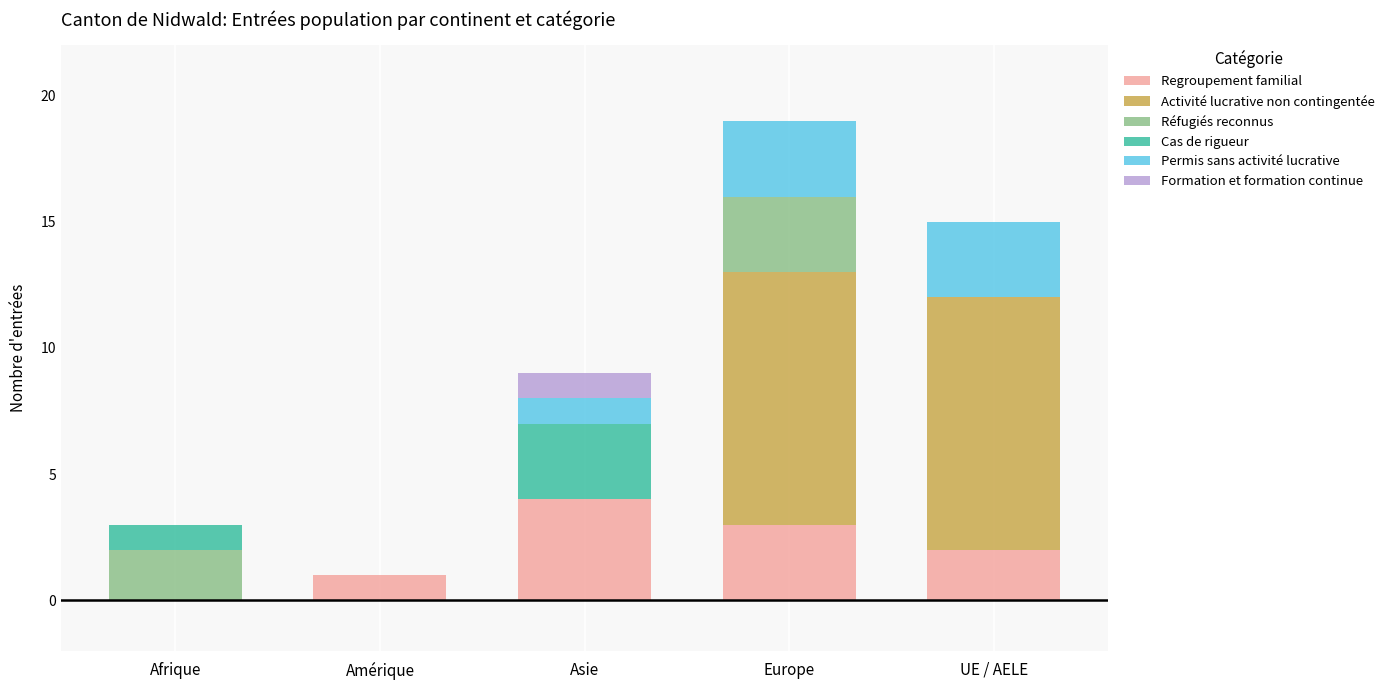

True or false: Regroupement familial has a value of 2 at Afrique.

False